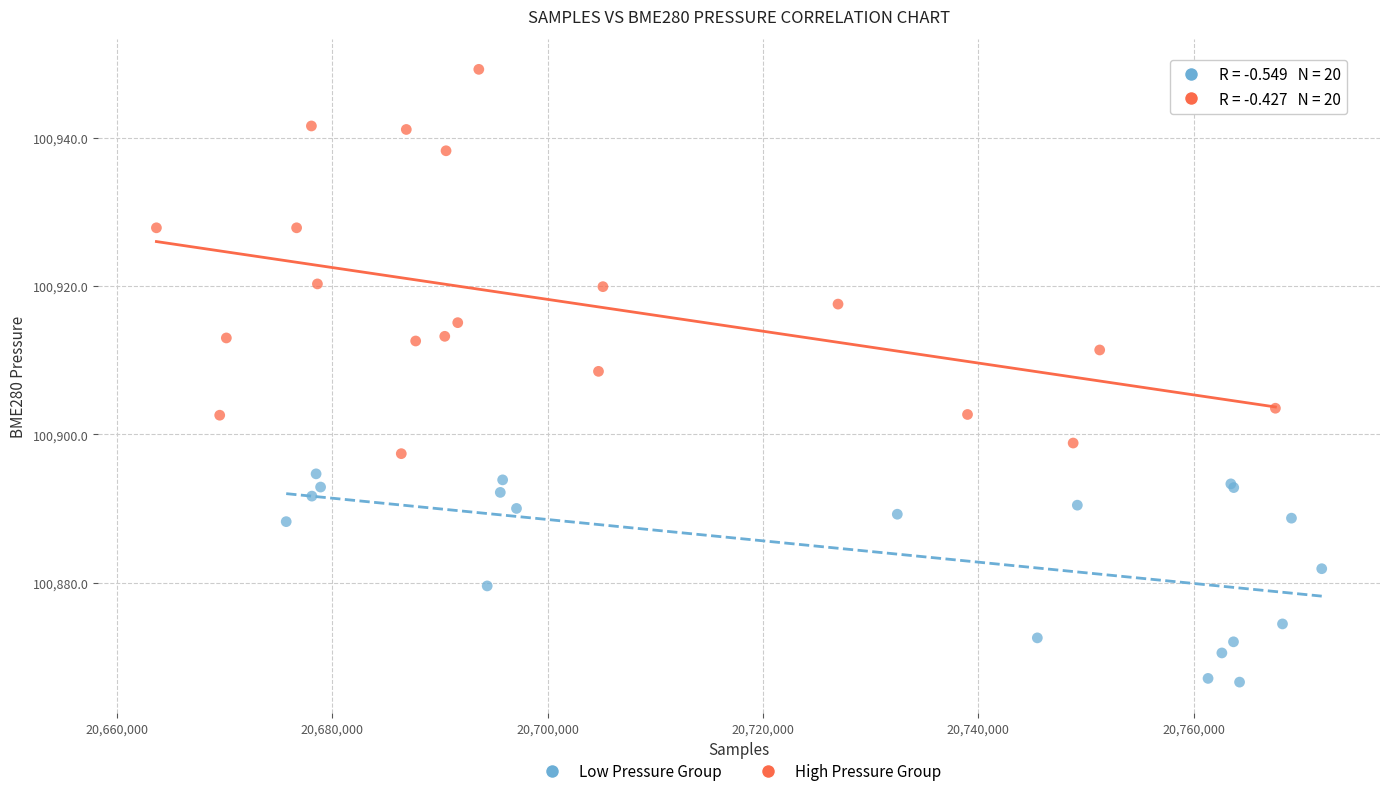

Which series has the widest spread of Y values?

High Pressure Group